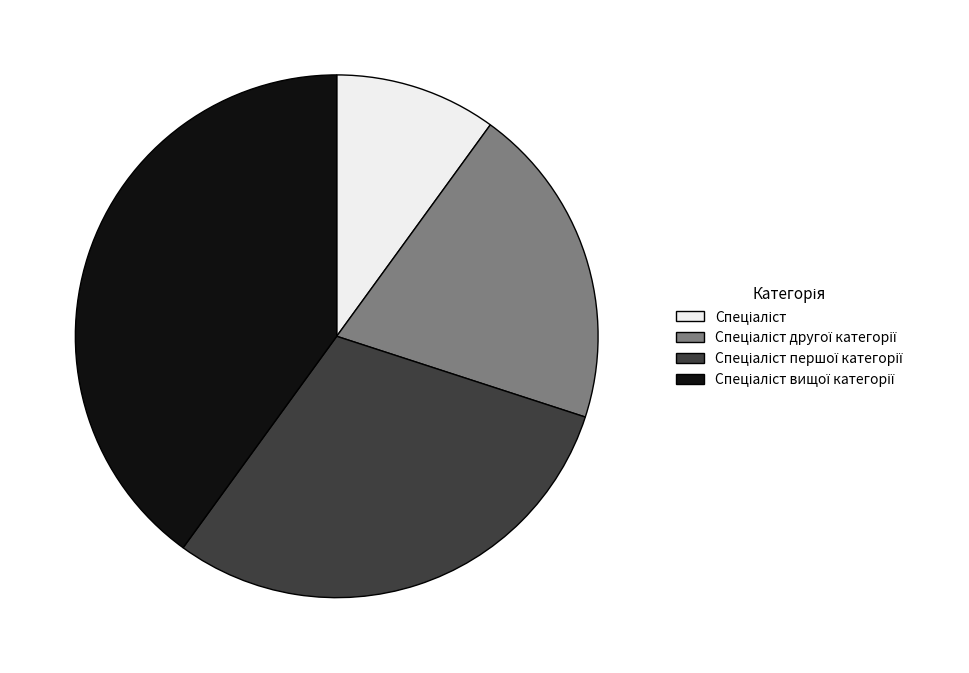

Is there a majority slice in this chart?

No